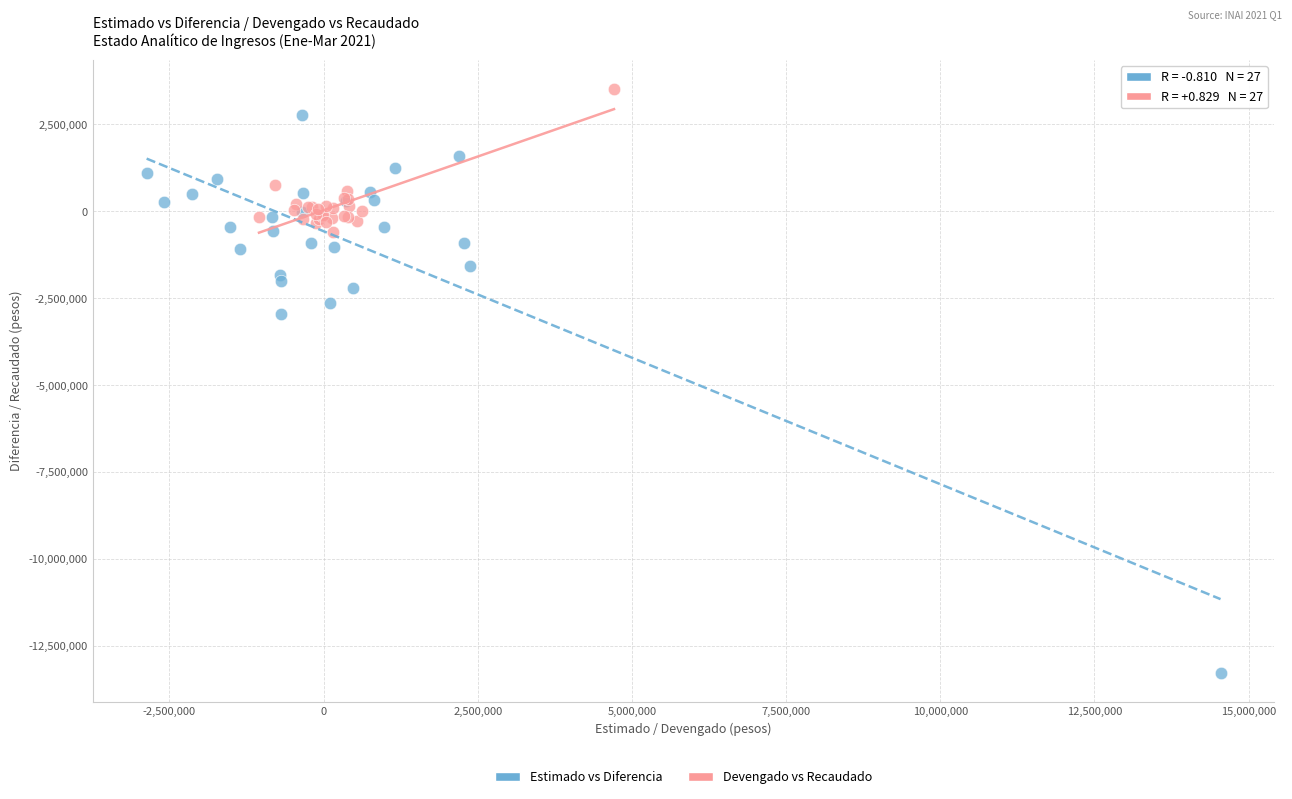

Which series has the largest Y range (max minus min)?

Estimado vs Diferencia